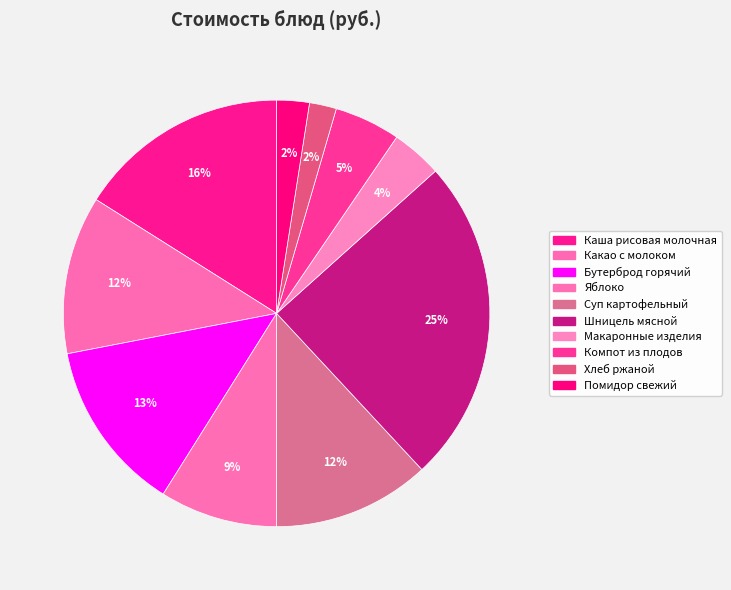

Combined, do Каша рисовая молочная and Макаронные изделия account for over 50%?

No